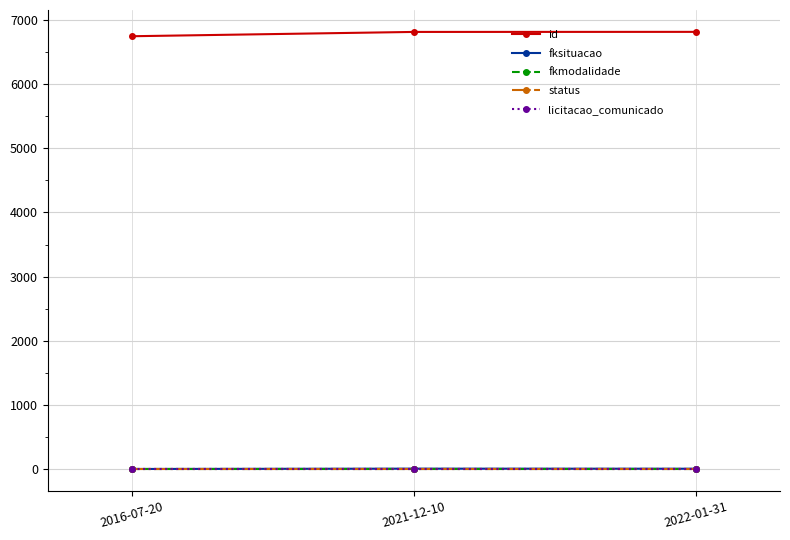

What is the maximum value shown in the chart?

6813